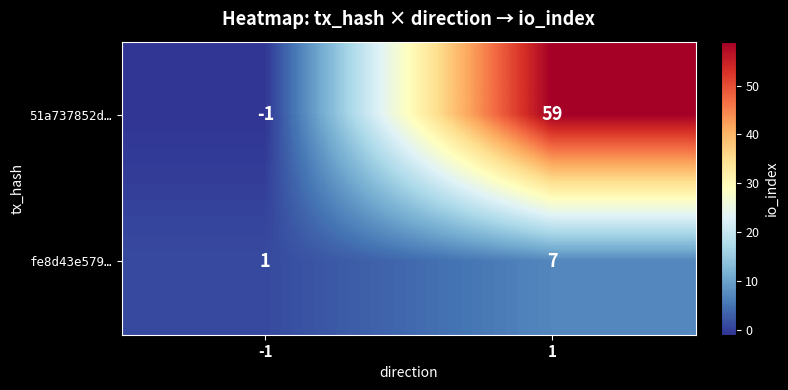

What is the difference between the highest and lowest values at 1?

52